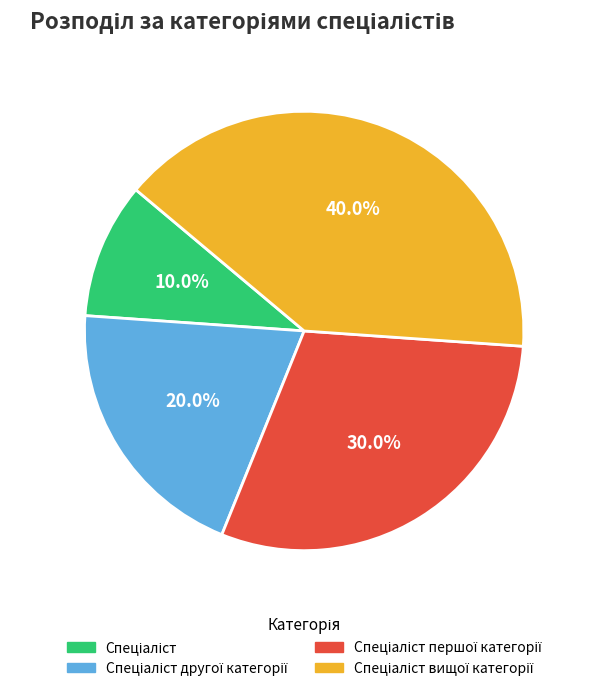

Is there any slice that represents more than half of the pie?

No